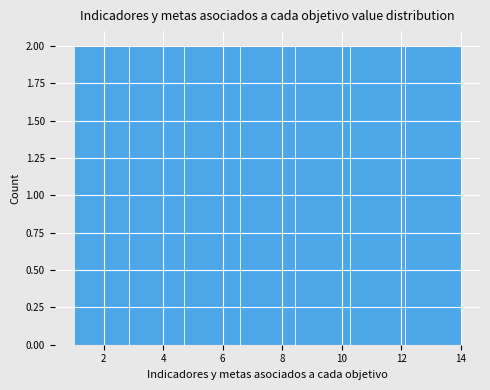

Reading left to right, transcribe this chart: for each bar, give the range it covers on the x-axis and its height. Neither the bar edges nor the heights are printed on the chart, so give them approximately, as read against the axes.

1.0 to 2.8: 2
2.8 to 4.8: 2
4.8 to 6.6: 2
6.6 to 8.4: 2
8.4 to 10.2: 2
10.2 to 12.2: 2
12.2 to 14.0: 2